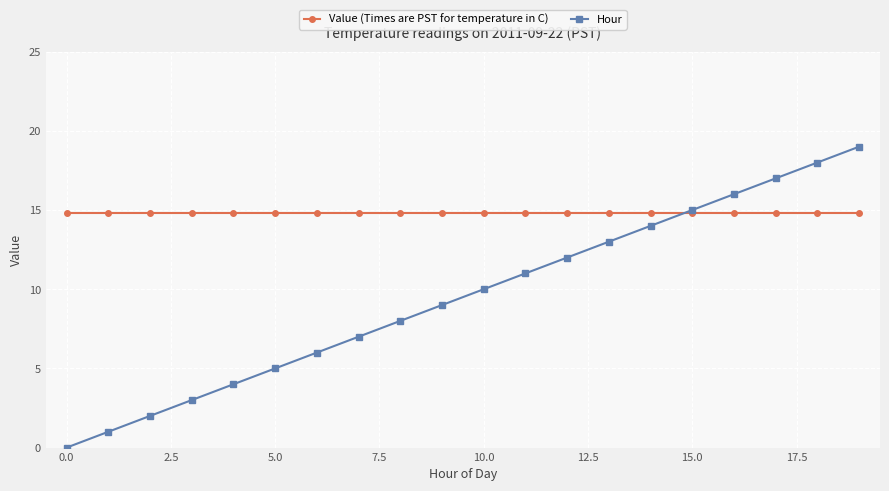

List the series in order of their overall mean, highest first.

Value (Times are PST for temperature in C), Hour